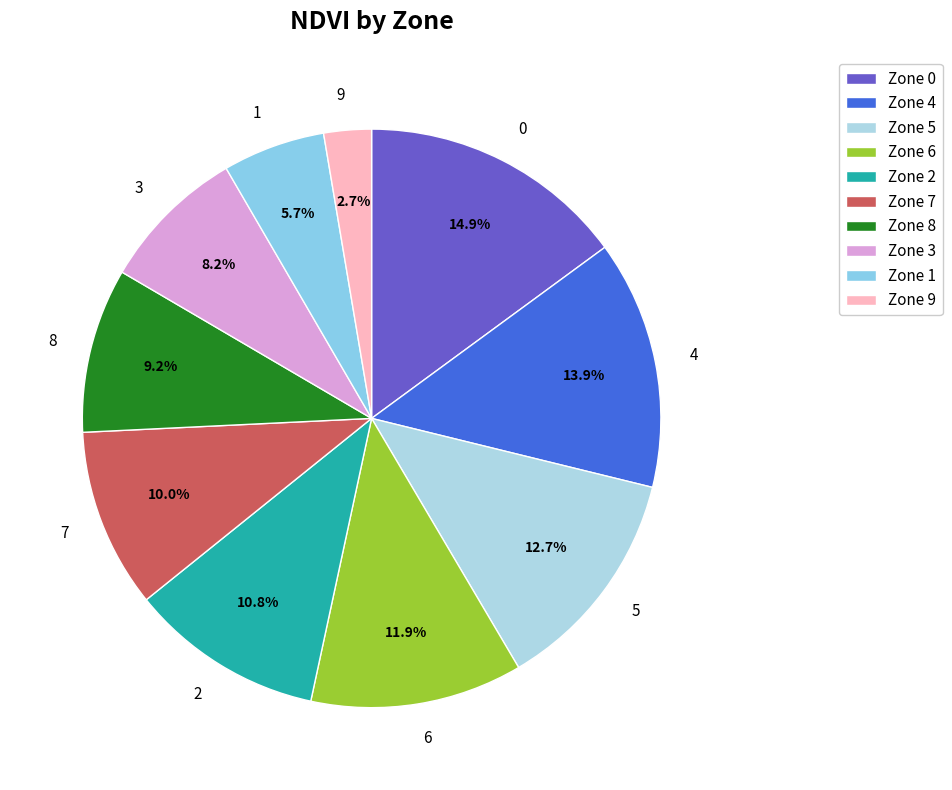

To the nearest percent, what is the difference between the 8 and 9 slice percentages?

7%